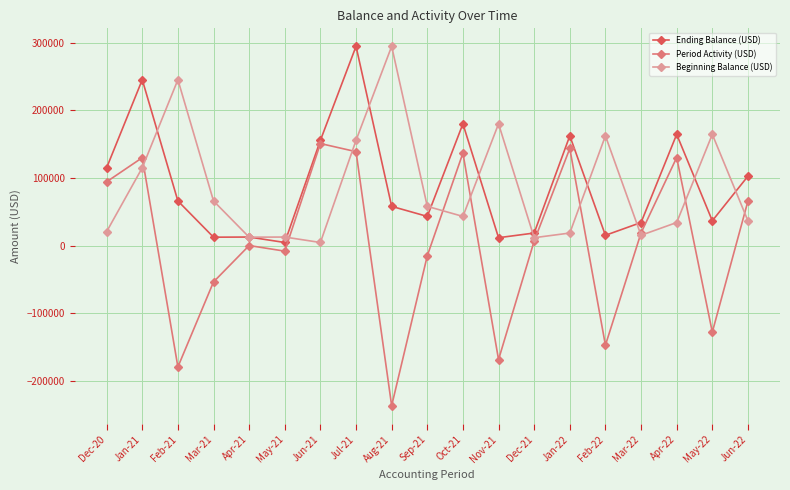

What is the total value across all series at Jan-22?

324943.9